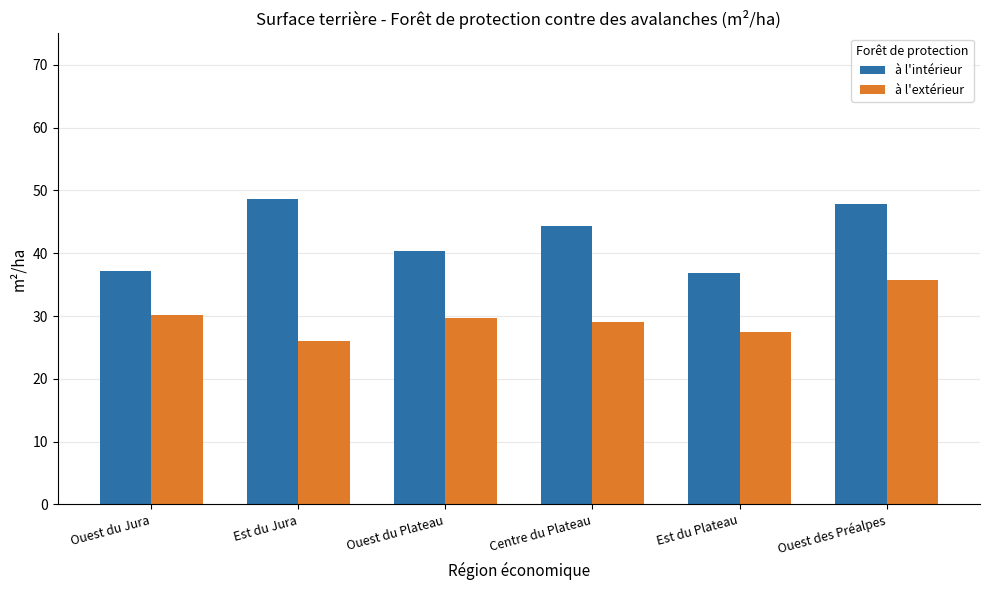

How many categories are shown in the chart?

6